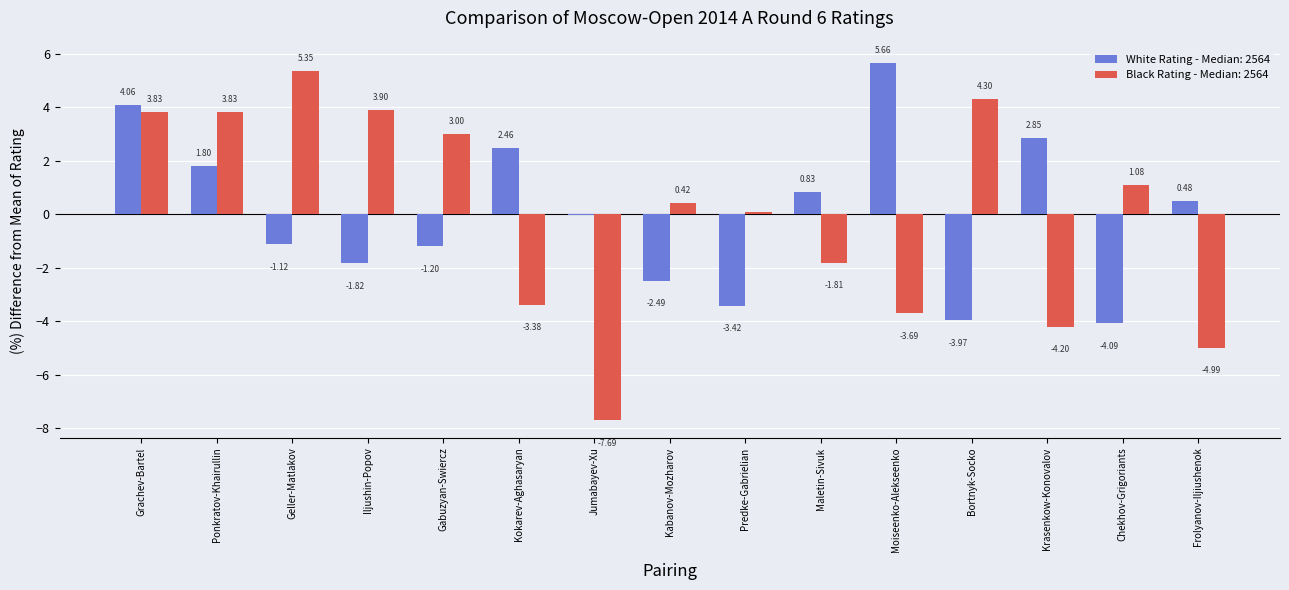

At which category is the sum across all series the highest?

Grachev-Bartel